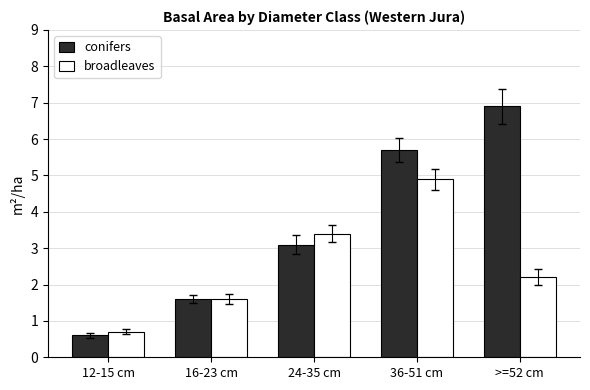

True or false: conifers has a value of 0.9 at 12-15 cm.

False